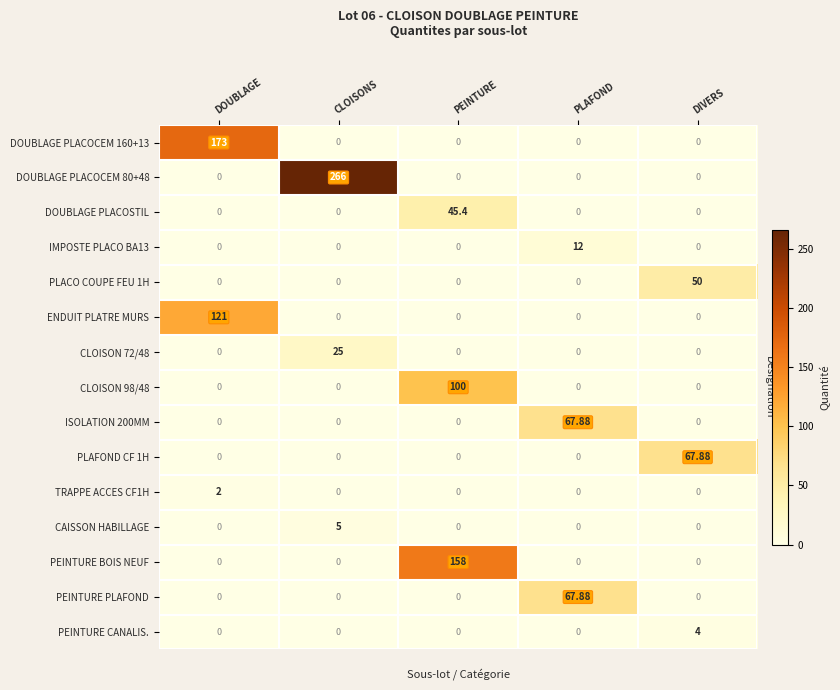

What is the spread (max minus min) of values at PLAFOND?

67.9